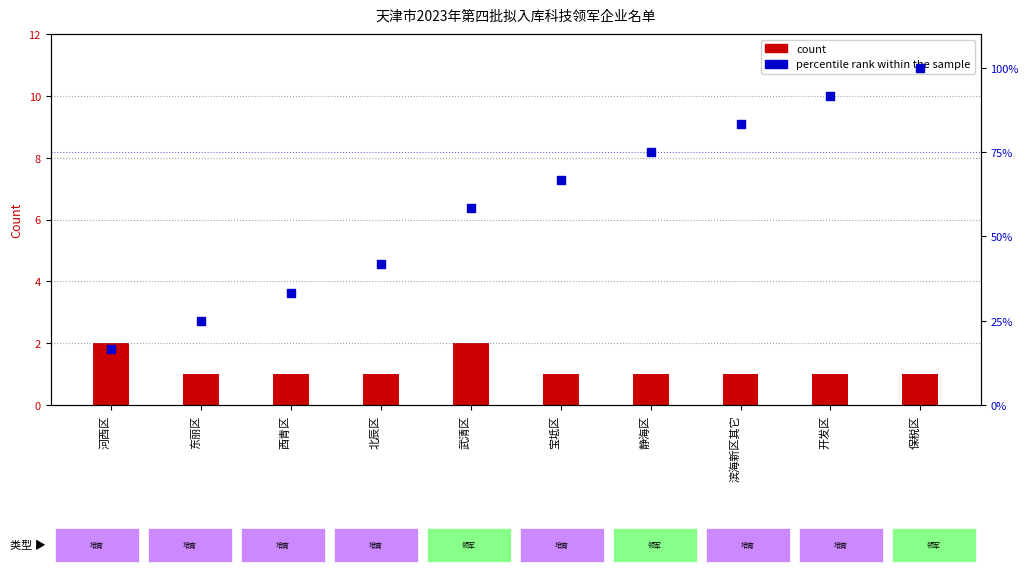

Which series has the widest spread of Y values?

percentile rank within the sample